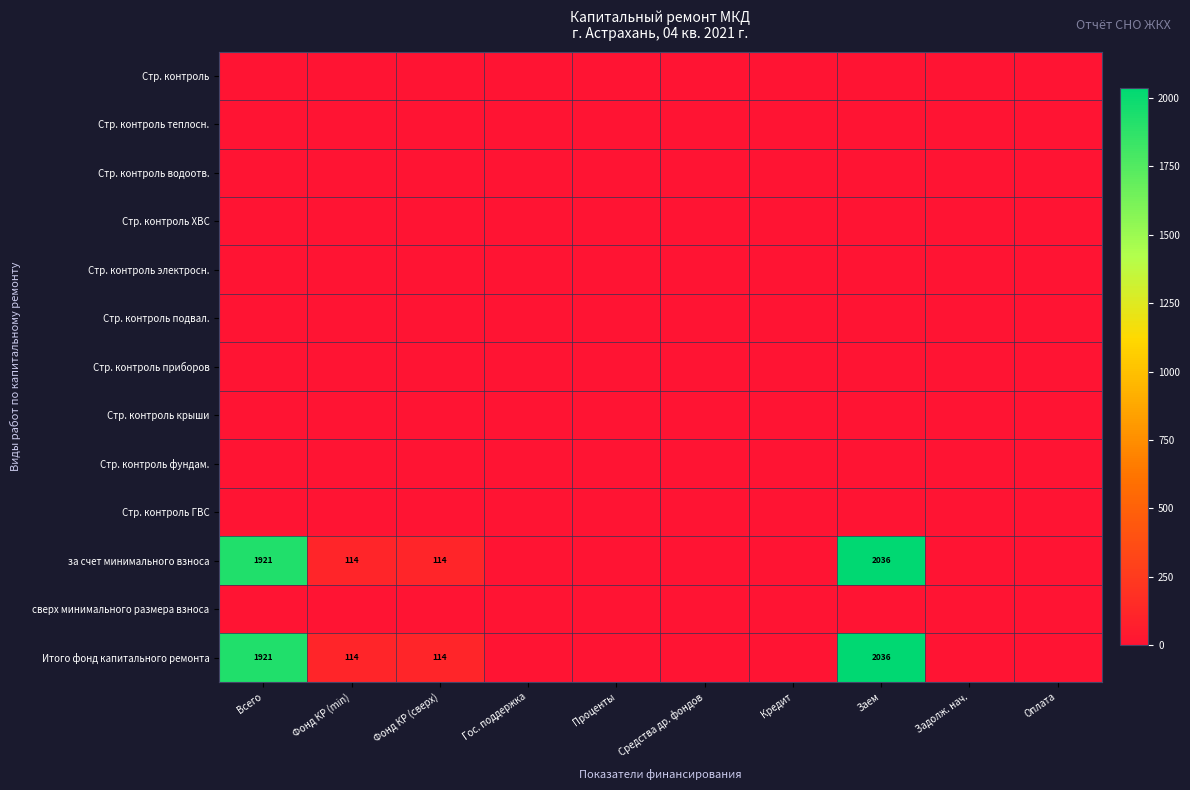

What is the maximum value shown in the chart?

2035.7